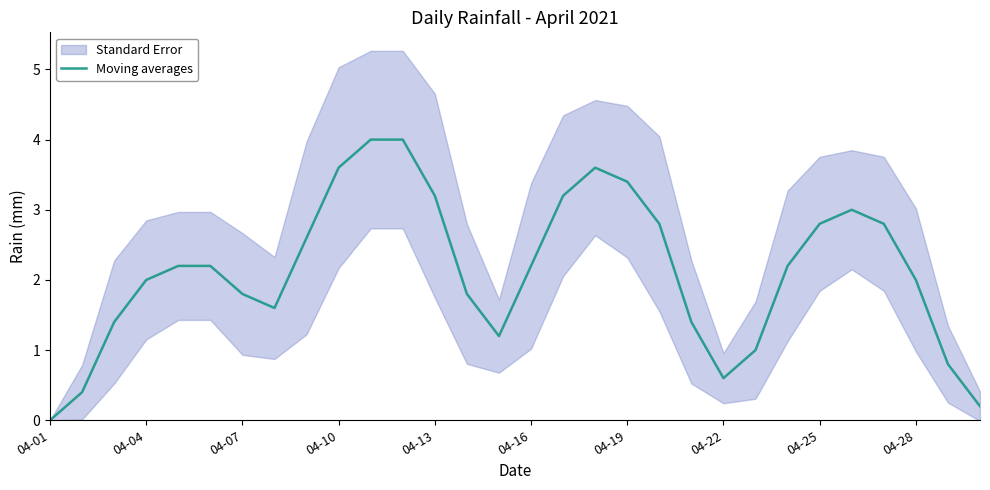

Is it true that Moving averages equals 5.4 at 04-10?

False